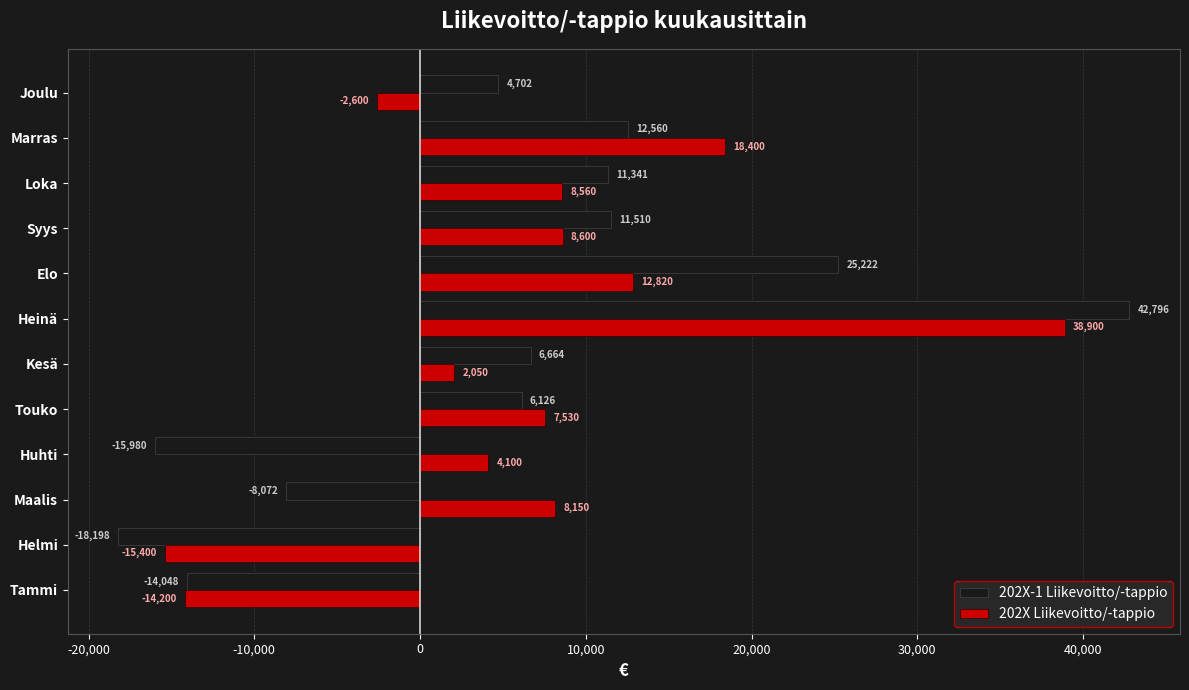

Which category has the lowest value in the 202X Liikevoitto/-tappio series?

Helmi